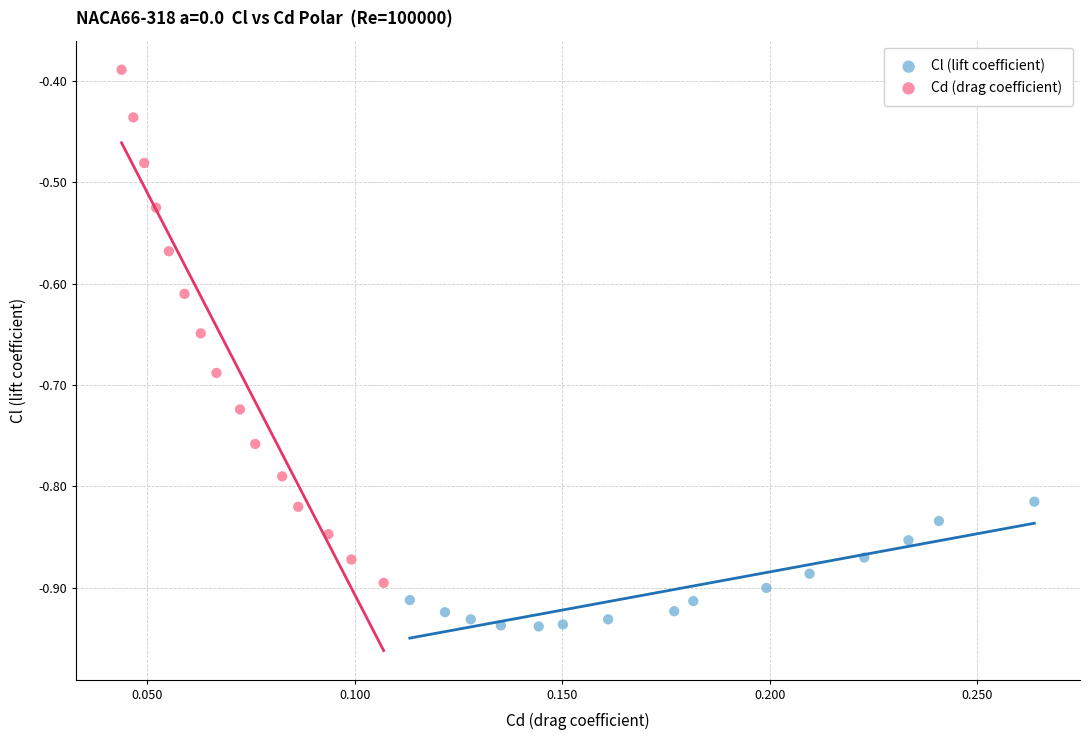

Which series has the widest spread of Y values?

Cd (drag coefficient)